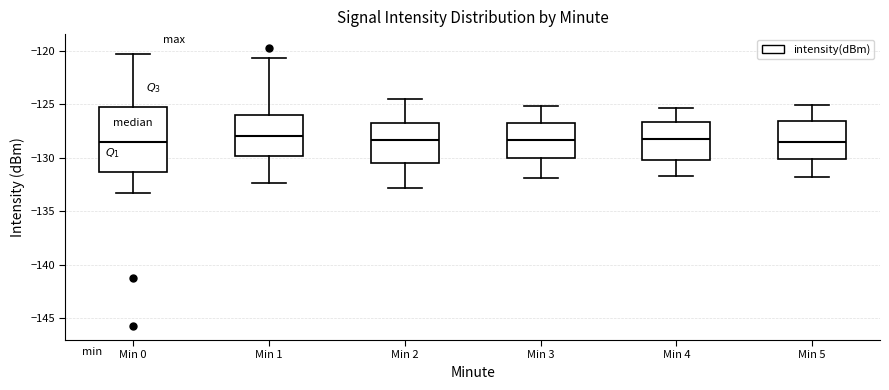

Comparing the boxes themselves (not the whiskers), which one is the tallest?

Min 0